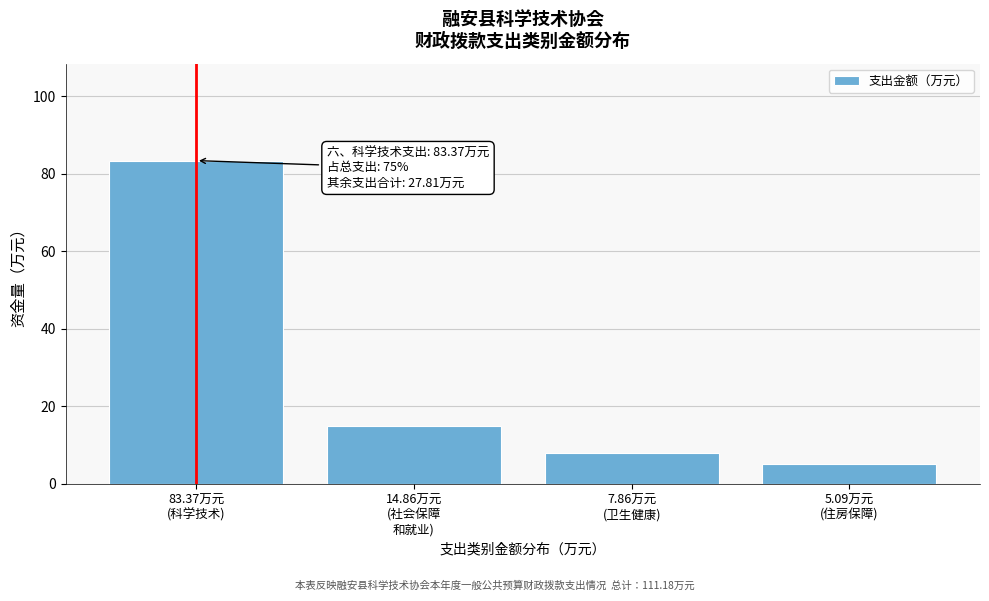

Reading left to right, extract all data points from this chart.

83.4	14.9	7.9	5.1